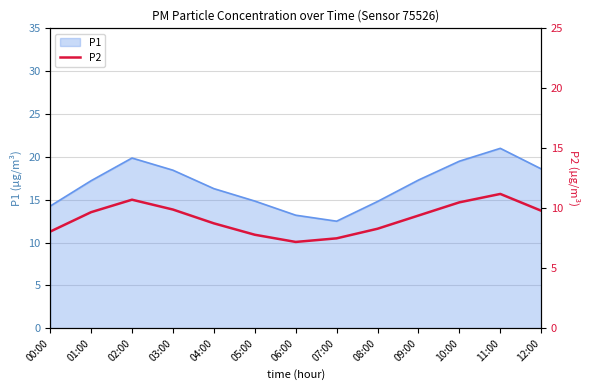

Is it true that the value at 02:00 is 4.5?

False